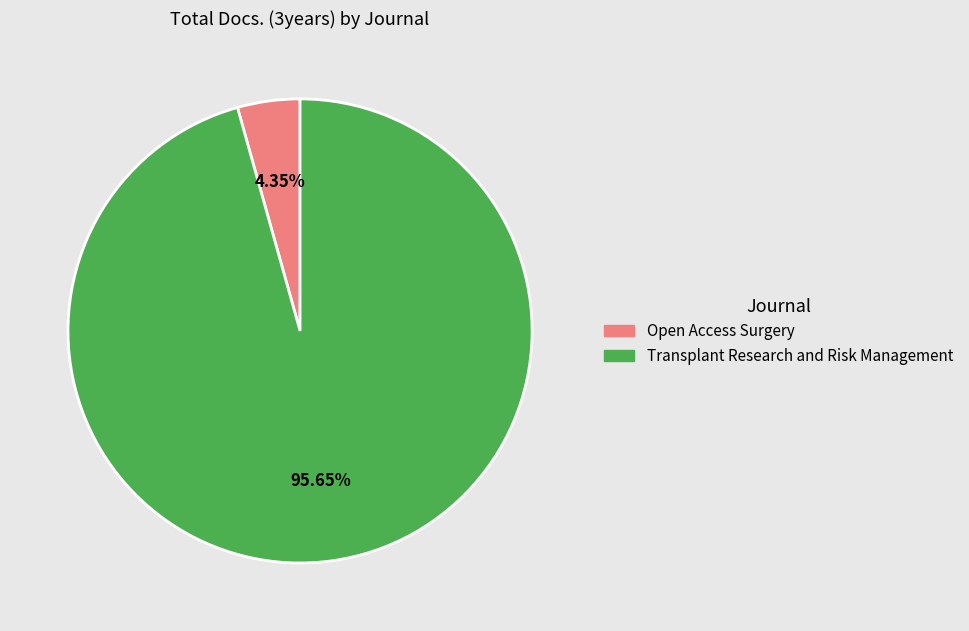

Is the sum of Transplant Research and Risk Management and Open Access Surgery greater than half?

Yes